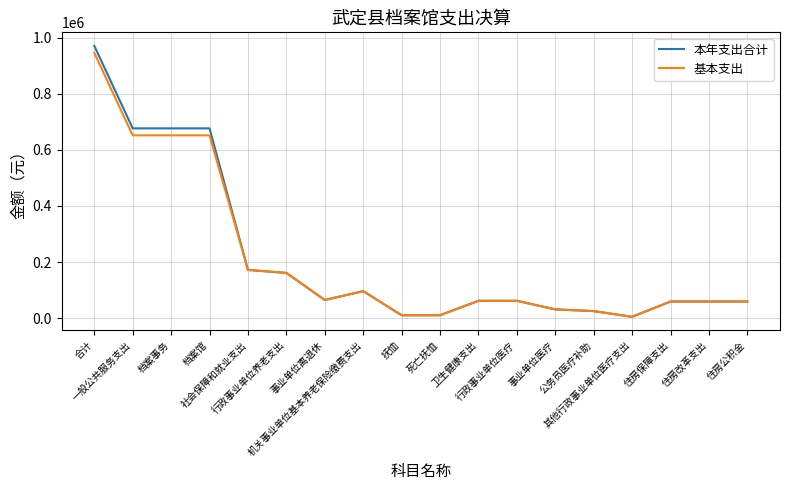

Does the chart display data point markers on the line(s)?

No